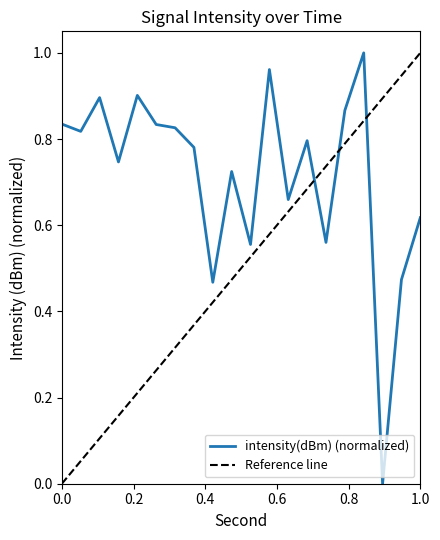

What is the average value?

0.7